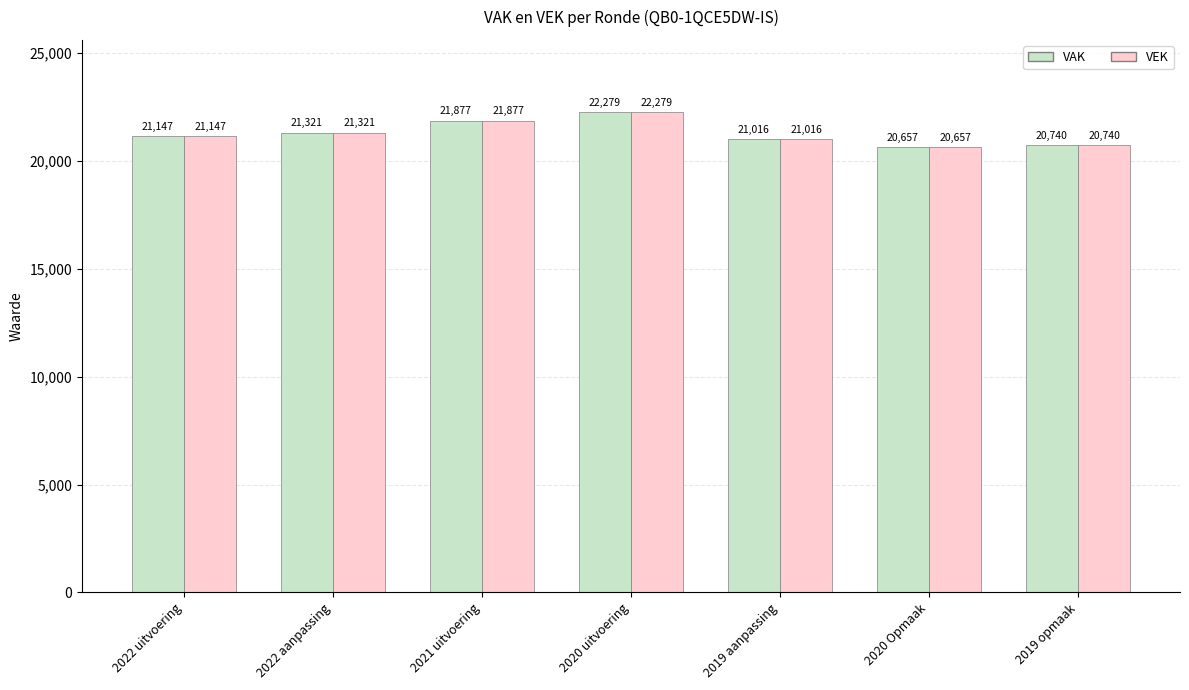

Is it true that VAK equals 38455 at 2020 uitvoering?

False